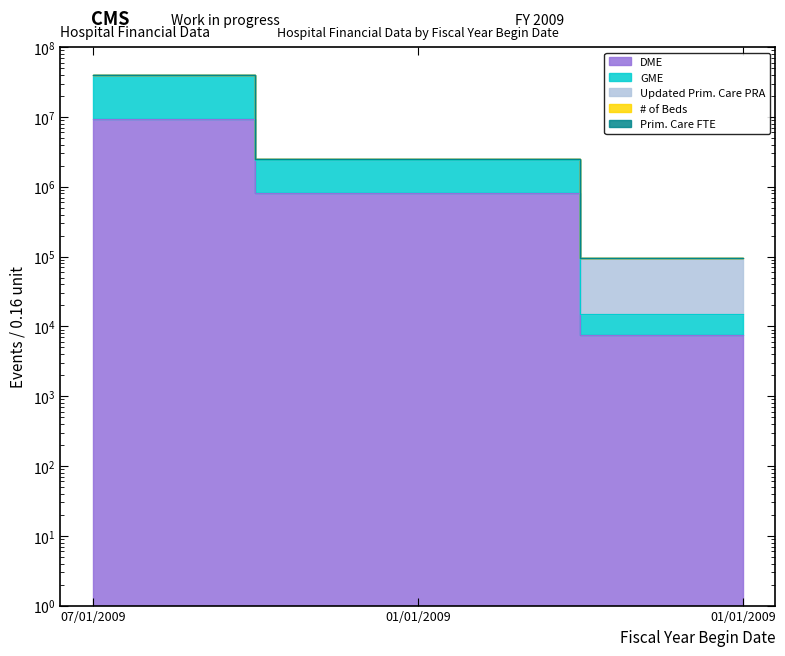

What is the label of the 1st point from the right?

01/01/2009